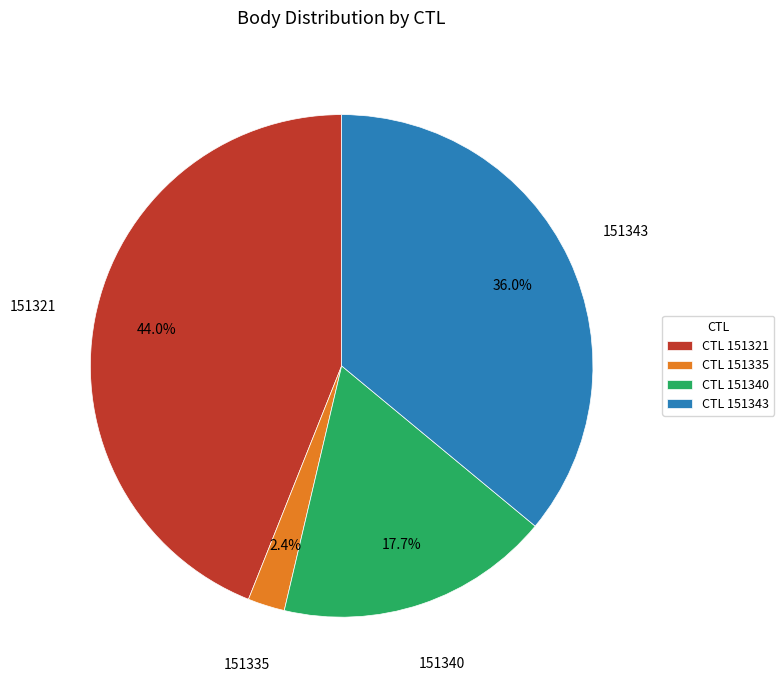

Rank the categories by value from highest to lowest.

151321, 151343, 151340, 151335